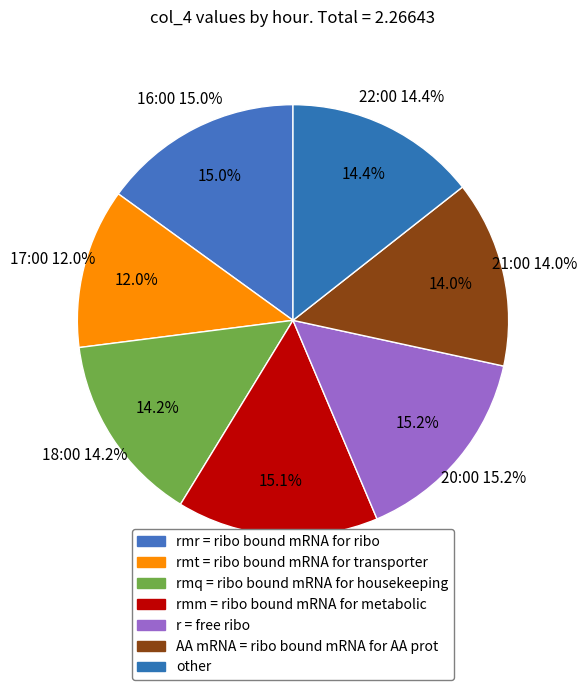

What is the total percentage of col_4 (22:00) and col_4 (20:00)?

29.6%